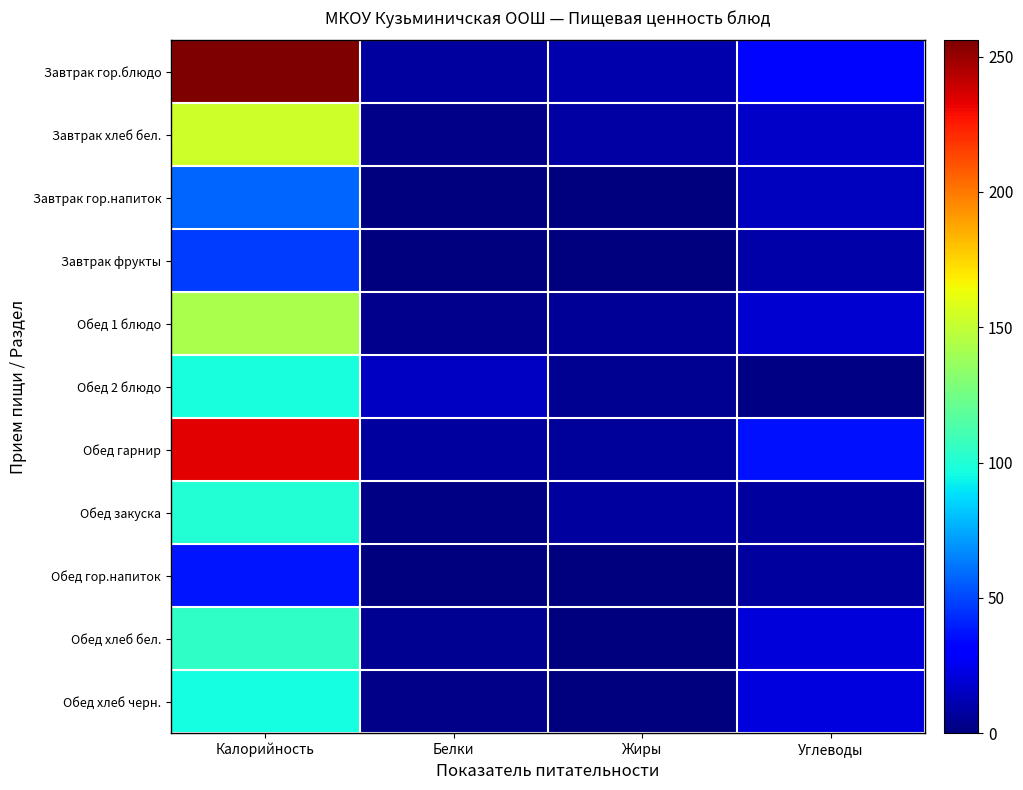

At how many categories does at least one series exceed 204?

1